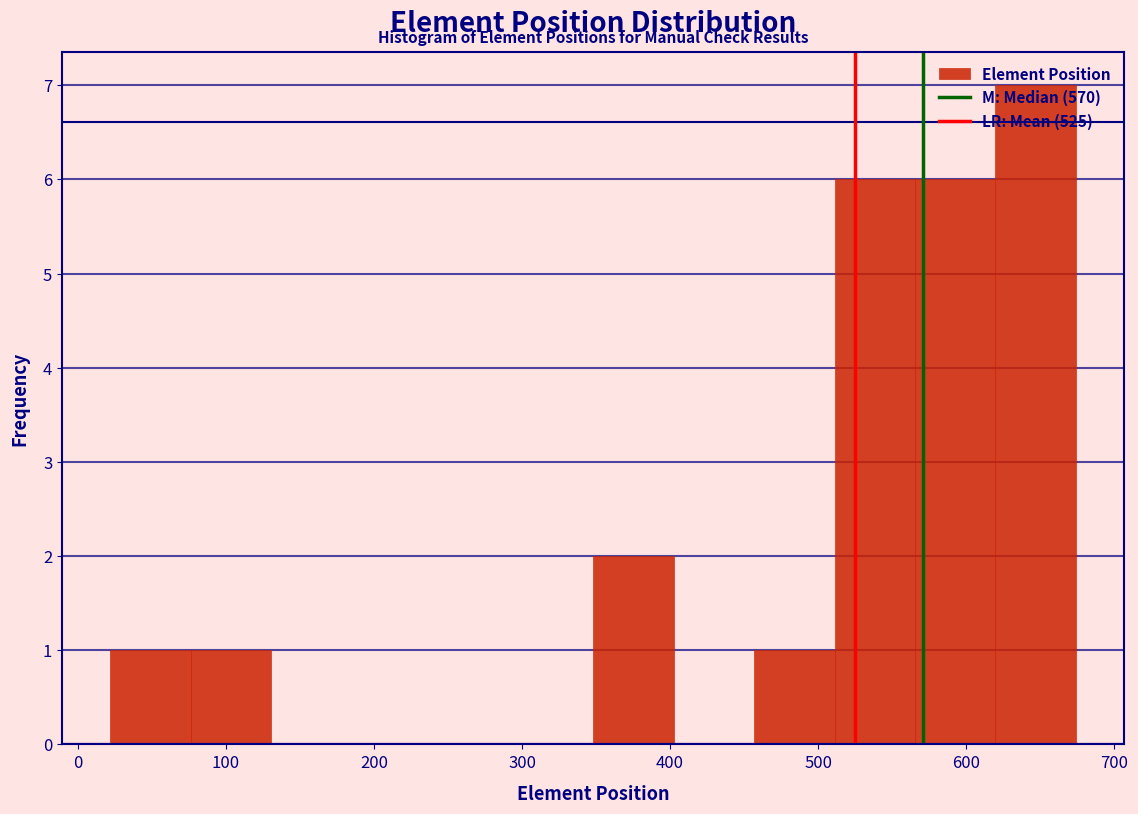

What is the height of the bar covering 460 to 510 on the x-axis? Neither the bar edges nor the heights are printed on the chart, so give them approximately, as read against the axes.

1